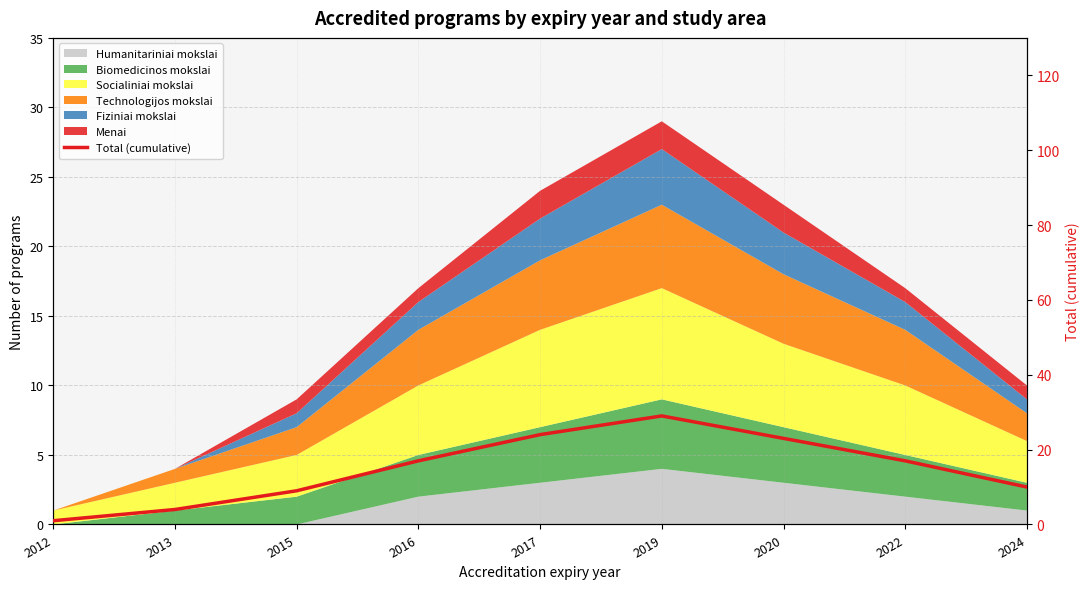

What is the sum of the values at 2024 and 2019?

39